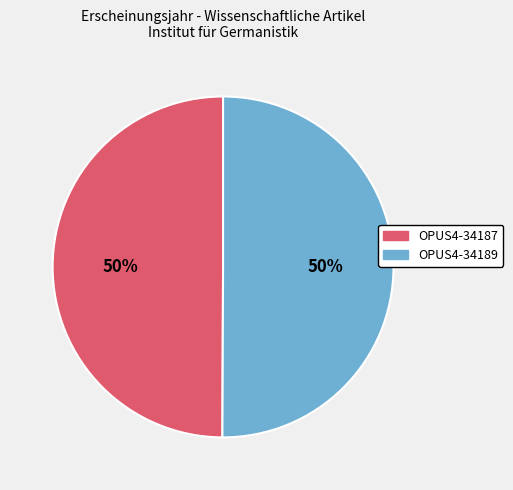

The OPUS4-34189 slice represents 60% of the pie. True or false?

False